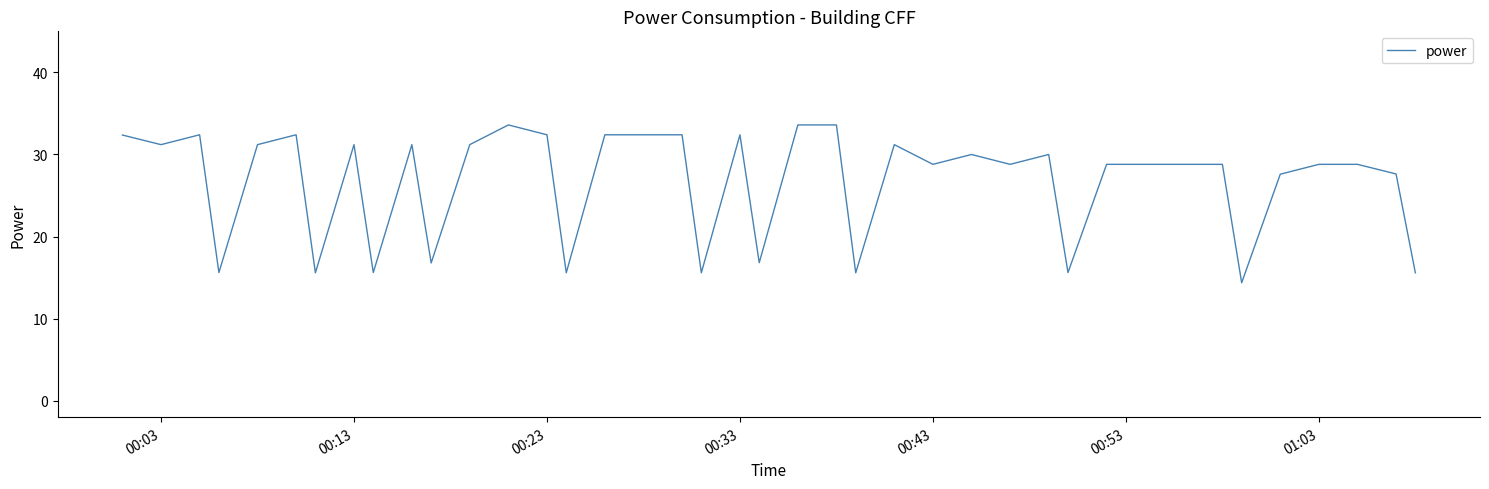

Does the chart display data point markers on the line(s)?

No